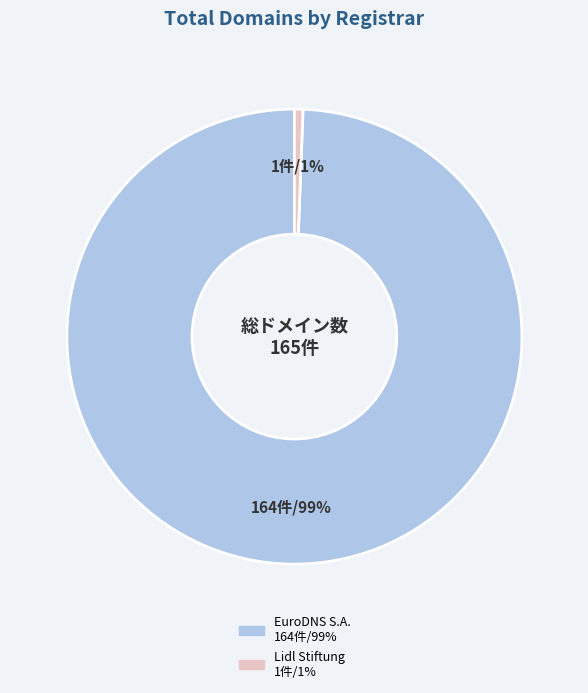

Is there any slice that represents more than half of the pie?

Yes